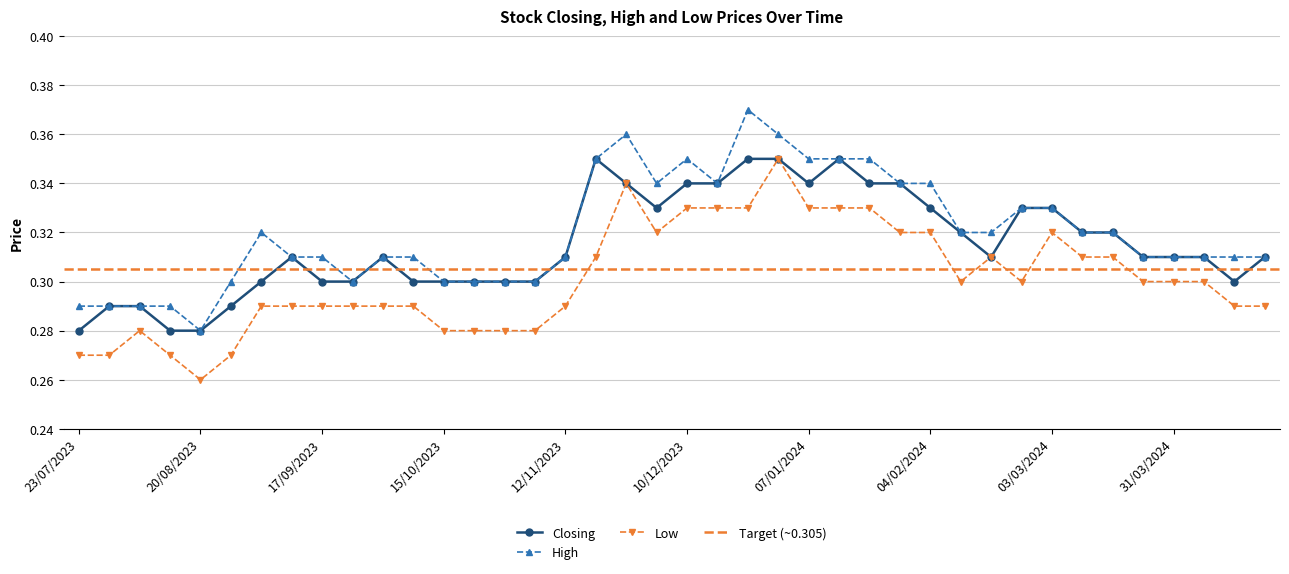

Reading left to right, list all the values displayed in this chart.

Closing: 28/04/2024=0.3	21/04/2024=0.3	14/04/2024=0.3	31/03/2024=0.3	24/03/2024=0.3	17/03/2024=0.3	10/03/2024=0.3	03/03/2024=0.3	25/02/2024=0.3	18/02/2024=0.3	11/02/2024=0.3	04/02/2024=0.3	28/01/2024=0.3	21/01/2024=0.3	14/01/2024=0.3	07/01/2024=0.3	31/12/2023=0.3	24/12/2023=0.3	17/12/2023=0.3	10/12/2023=0.3	03/12/2023=0.3	26/11/2023=0.3	19/11/2023=0.3	12/11/2023=0.3	05/11/2023=0.3	29/10/2023=0.3	22/10/2023=0.3	15/10/2023=0.3	08/10/2023=0.3	01/10/2023=0.3	24/09/2023=0.3	17/09/2023=0.3	10/09/2023=0.3	03/09/2023=0.3	27/08/2023=0.3	20/08/2023=0.3	13/08/2023=0.3	06/08/2023=0.3	30/07/2023=0.3	23/07/2023=0.3
High: 28/04/2024=0.3	21/04/2024=0.3	14/04/2024=0.3	31/03/2024=0.3	24/03/2024=0.3	17/03/2024=0.3	10/03/2024=0.3	03/03/2024=0.3	25/02/2024=0.3	18/02/2024=0.3	11/02/2024=0.3	04/02/2024=0.3	28/01/2024=0.3	21/01/2024=0.3	14/01/2024=0.3	07/01/2024=0.3	31/12/2023=0.4	24/12/2023=0.4	17/12/2023=0.3	10/12/2023=0.3	03/12/2023=0.3	26/11/2023=0.4	19/11/2023=0.3	12/11/2023=0.3	05/11/2023=0.3	29/10/2023=0.3	22/10/2023=0.3	15/10/2023=0.3	08/10/2023=0.3	01/10/2023=0.3	24/09/2023=0.3	17/09/2023=0.3	10/09/2023=0.3	03/09/2023=0.3	27/08/2023=0.3	20/08/2023=0.3	13/08/2023=0.3	06/08/2023=0.3	30/07/2023=0.3	23/07/2023=0.3
Low: 28/04/2024=0.3	21/04/2024=0.3	14/04/2024=0.3	31/03/2024=0.3	24/03/2024=0.3	17/03/2024=0.3	10/03/2024=0.3	03/03/2024=0.3	25/02/2024=0.3	18/02/2024=0.3	11/02/2024=0.3	04/02/2024=0.3	28/01/2024=0.3	21/01/2024=0.3	14/01/2024=0.3	07/01/2024=0.3	31/12/2023=0.3	24/12/2023=0.3	17/12/2023=0.3	10/12/2023=0.3	03/12/2023=0.3	26/11/2023=0.3	19/11/2023=0.3	12/11/2023=0.3	05/11/2023=0.3	29/10/2023=0.3	22/10/2023=0.3	15/10/2023=0.3	08/10/2023=0.3	01/10/2023=0.3	24/09/2023=0.3	17/09/2023=0.3	10/09/2023=0.3	03/09/2023=0.3	27/08/2023=0.3	20/08/2023=0.3	13/08/2023=0.3	06/08/2023=0.3	30/07/2023=0.3	23/07/2023=0.3